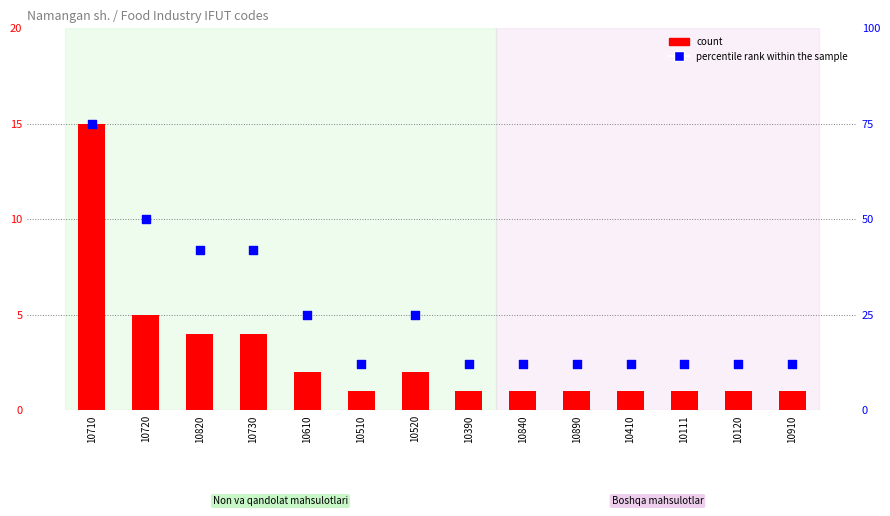

Which series has the largest total across all categories?

percentile rank within the sample